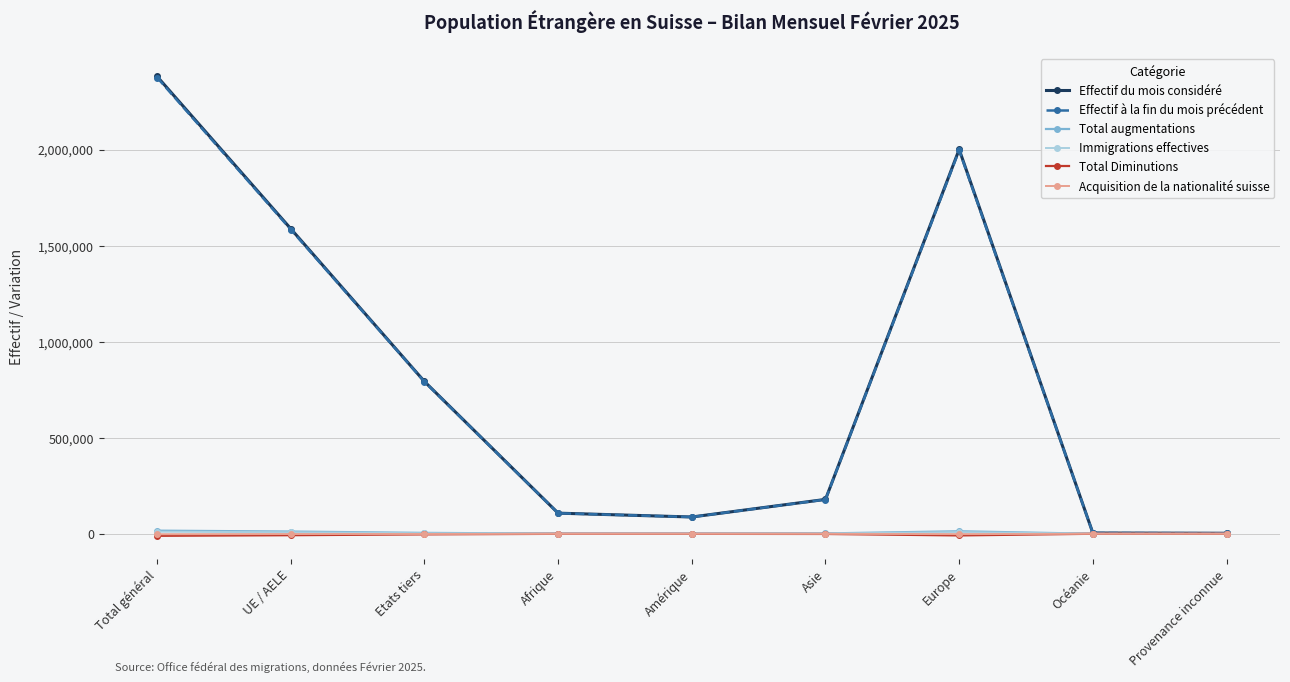

What is the sum of all Total Diminutions values?

-32259